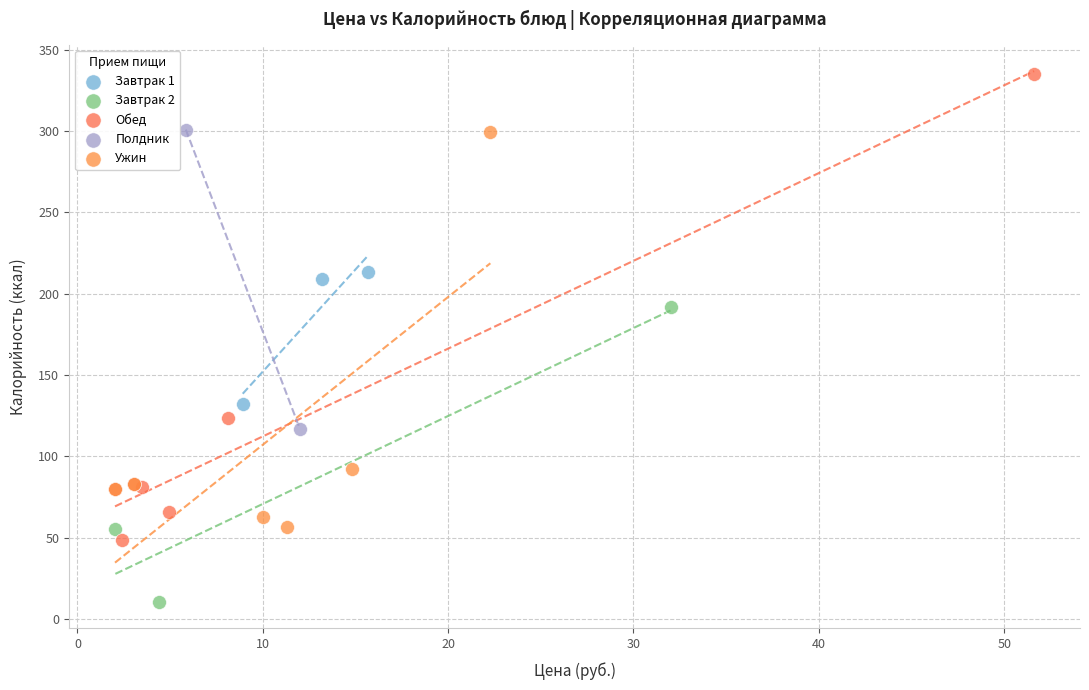

Which series contains the highest Y value?

Обед